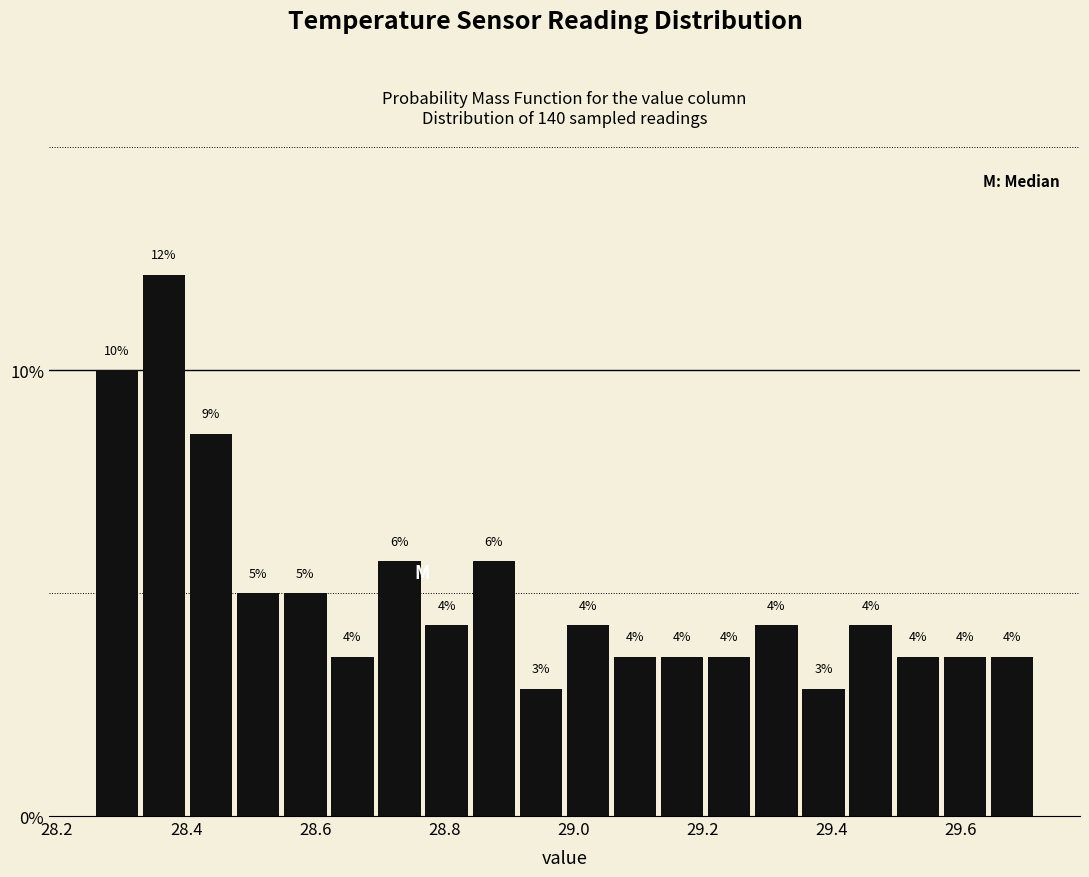

Around what value on the x-axis is the tallest bar? Give the approximate position of its centre, as read against the axis.

28.36